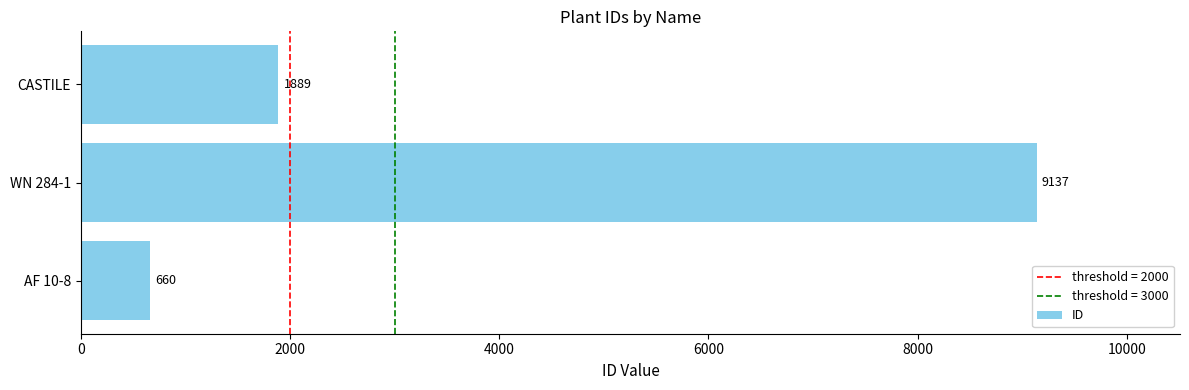

How many values are between 660 and 9137?

3